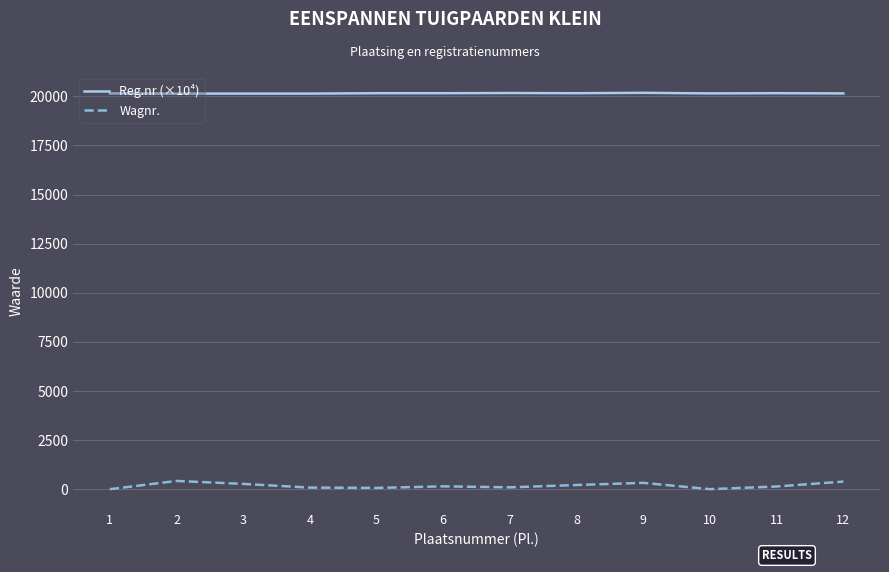

Which series has the largest total across all categories?

Reg.nr (×10⁴)